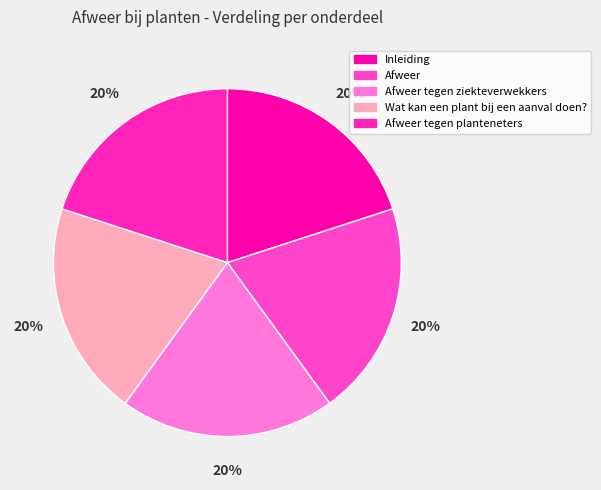

What percentage is the Afweer tegen ziekteverwekkers slice, to the nearest percent?

20%